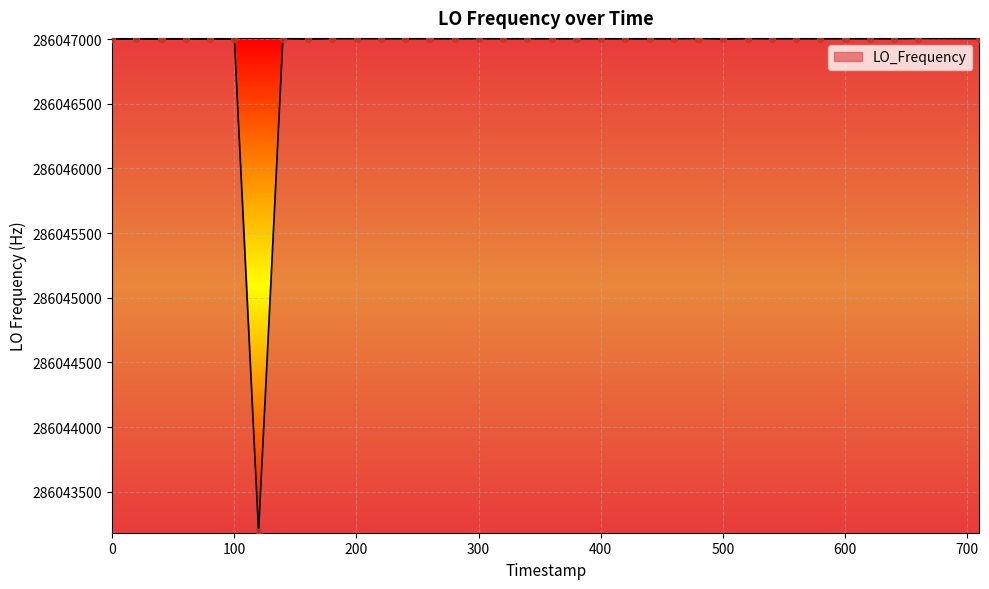

What is the maximum value shown in the chart?

286047004.2